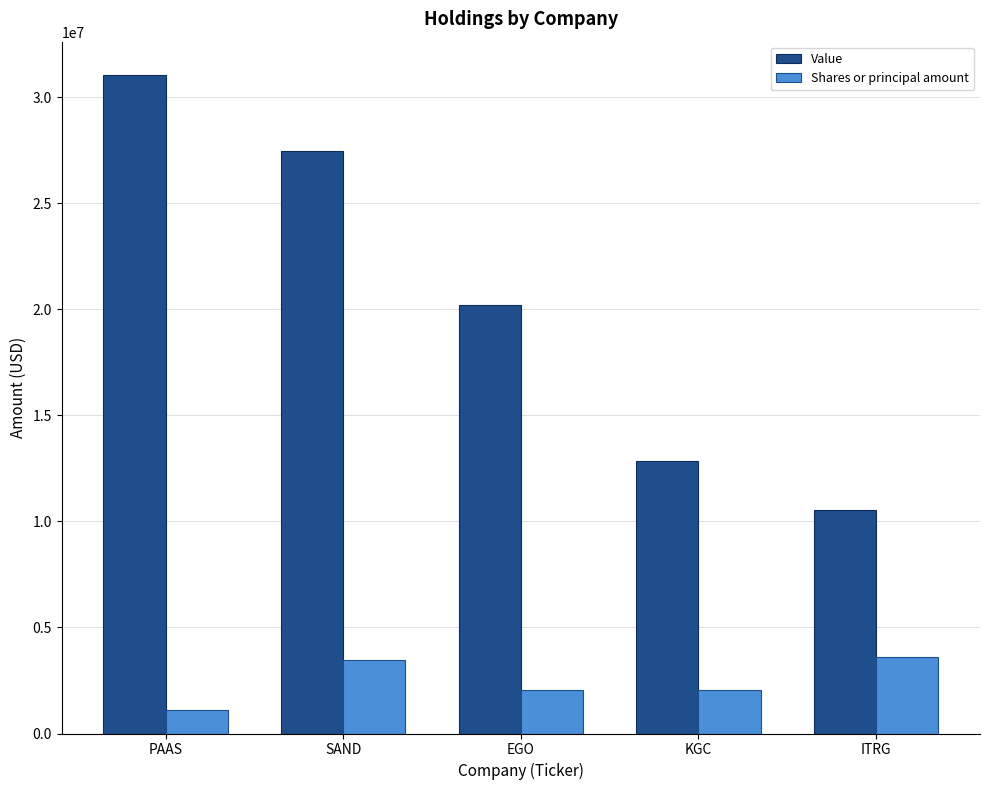

What is the average value of the Value series?

20424775